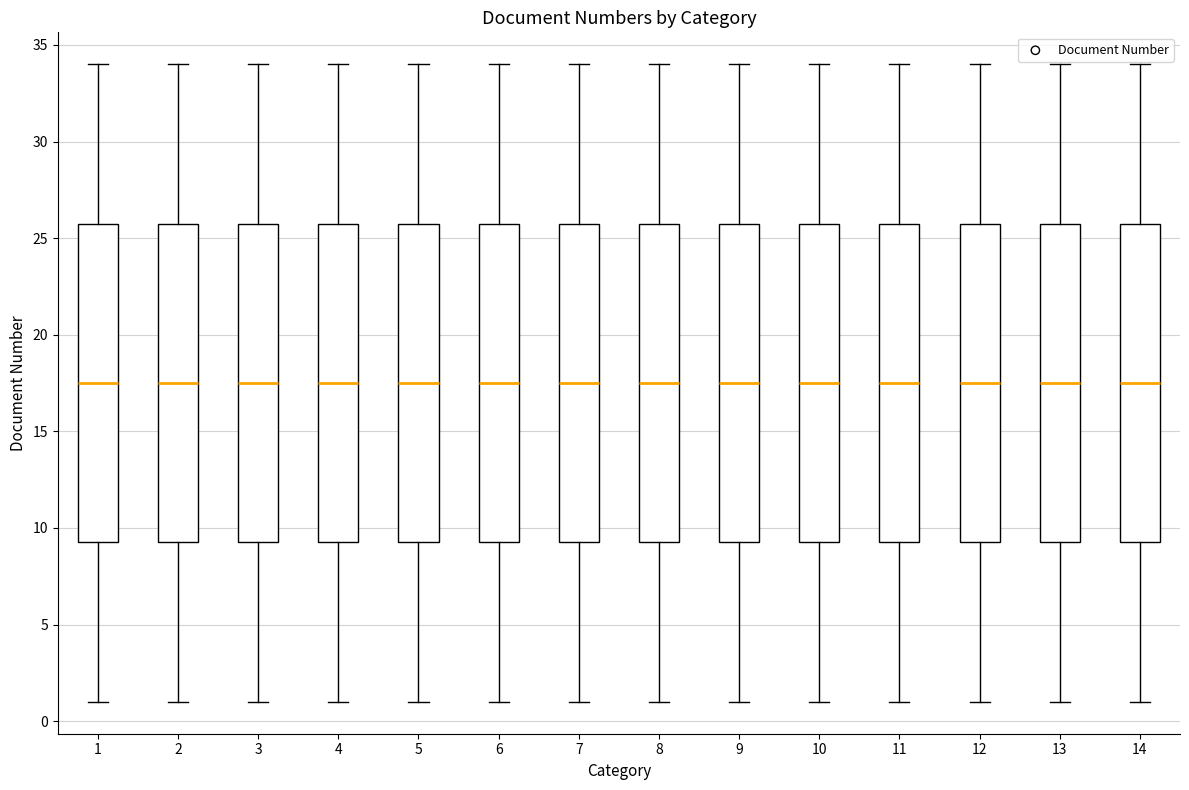

Reading left to right, transcribe this box plot: for each box, give where its median line is, the range the box spans, and where its two whiskers end, as read against the y-axis. The values are not printed on the chart, so give them approximately, as read against the axis.

1: median 17.5, box 9.5 to 26.0, whiskers 1.0 to 34.0
2: median 17.5, box 9.5 to 26.0, whiskers 1.0 to 34.0
3: median 17.5, box 9.5 to 26.0, whiskers 1.0 to 34.0
4: median 17.5, box 9.5 to 26.0, whiskers 1.0 to 34.0
5: median 17.5, box 9.5 to 26.0, whiskers 1.0 to 34.0
6: median 17.5, box 9.5 to 26.0, whiskers 1.0 to 34.0
7: median 17.5, box 9.5 to 26.0, whiskers 1.0 to 34.0
8: median 17.5, box 9.5 to 26.0, whiskers 1.0 to 34.0
9: median 17.5, box 9.5 to 26.0, whiskers 1.0 to 34.0
10: median 17.5, box 9.5 to 26.0, whiskers 1.0 to 34.0
11: median 17.5, box 9.5 to 26.0, whiskers 1.0 to 34.0
12: median 17.5, box 9.5 to 26.0, whiskers 1.0 to 34.0
13: median 17.5, box 9.5 to 26.0, whiskers 1.0 to 34.0
14: median 17.5, box 9.5 to 26.0, whiskers 1.0 to 34.0